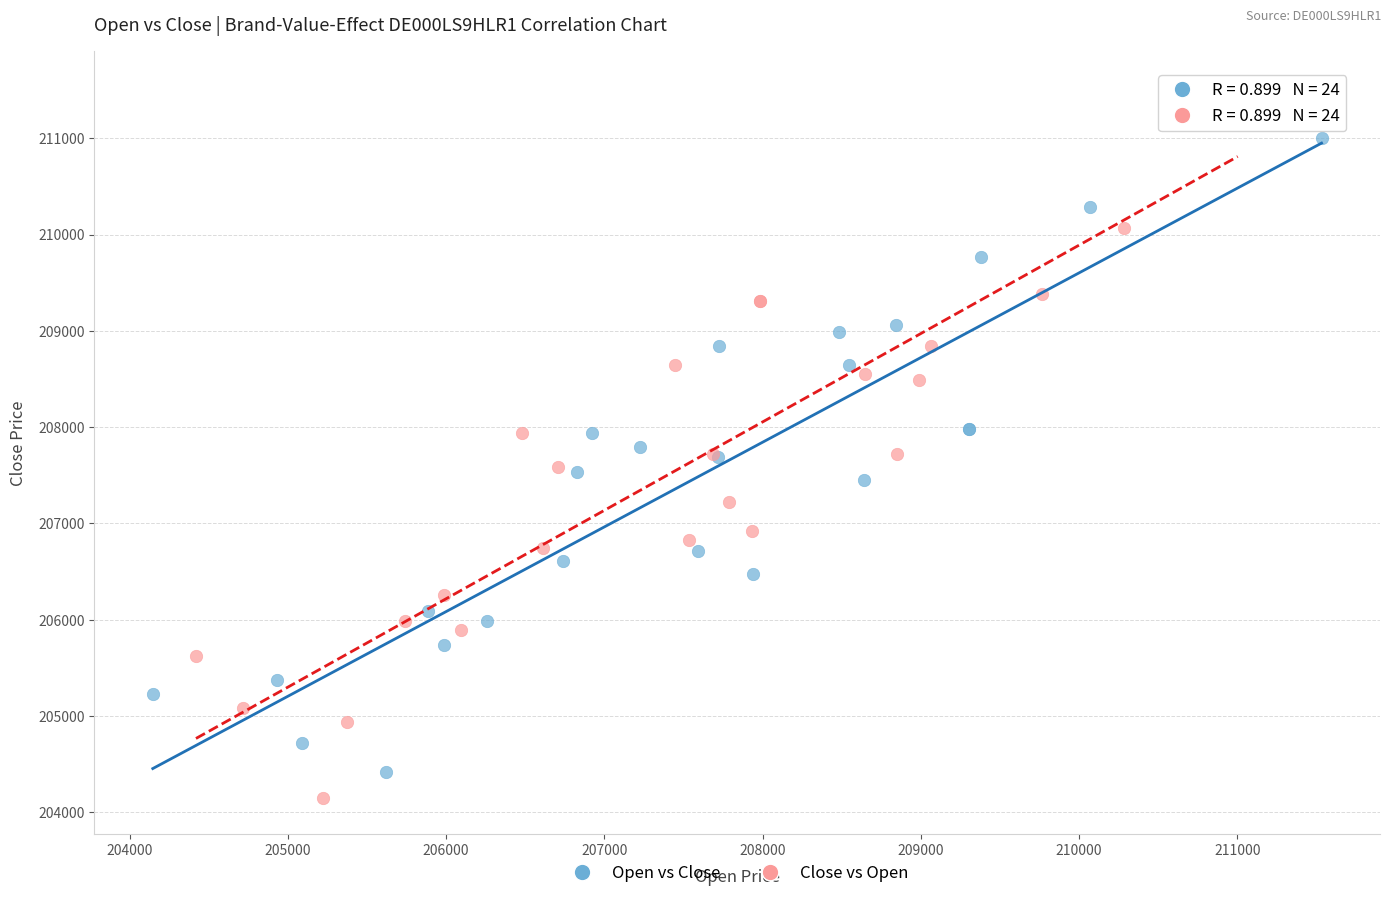

Which series has the widest spread of Y values?

Close vs Open